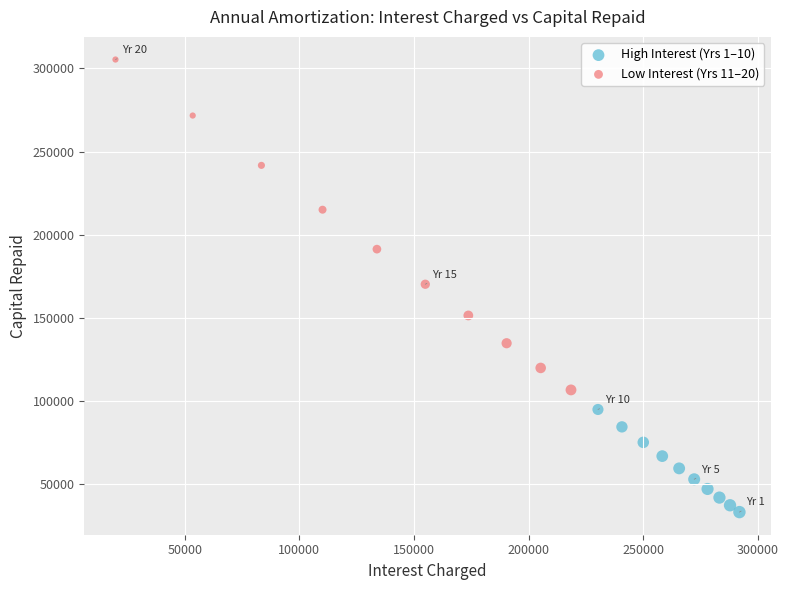

Which series contains the lowest Y value?

High Interest (Yrs 1–10)